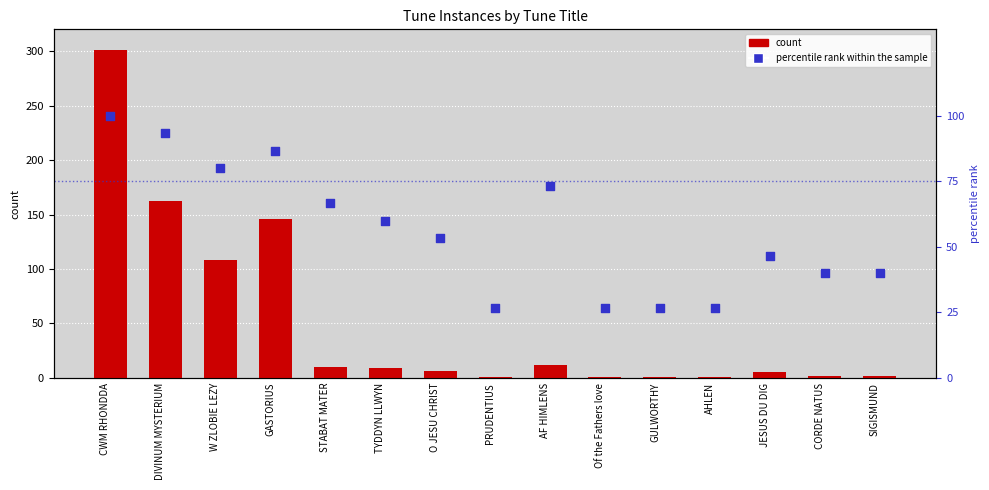

What is the total value across all series at Of the Fathers love?

27.7